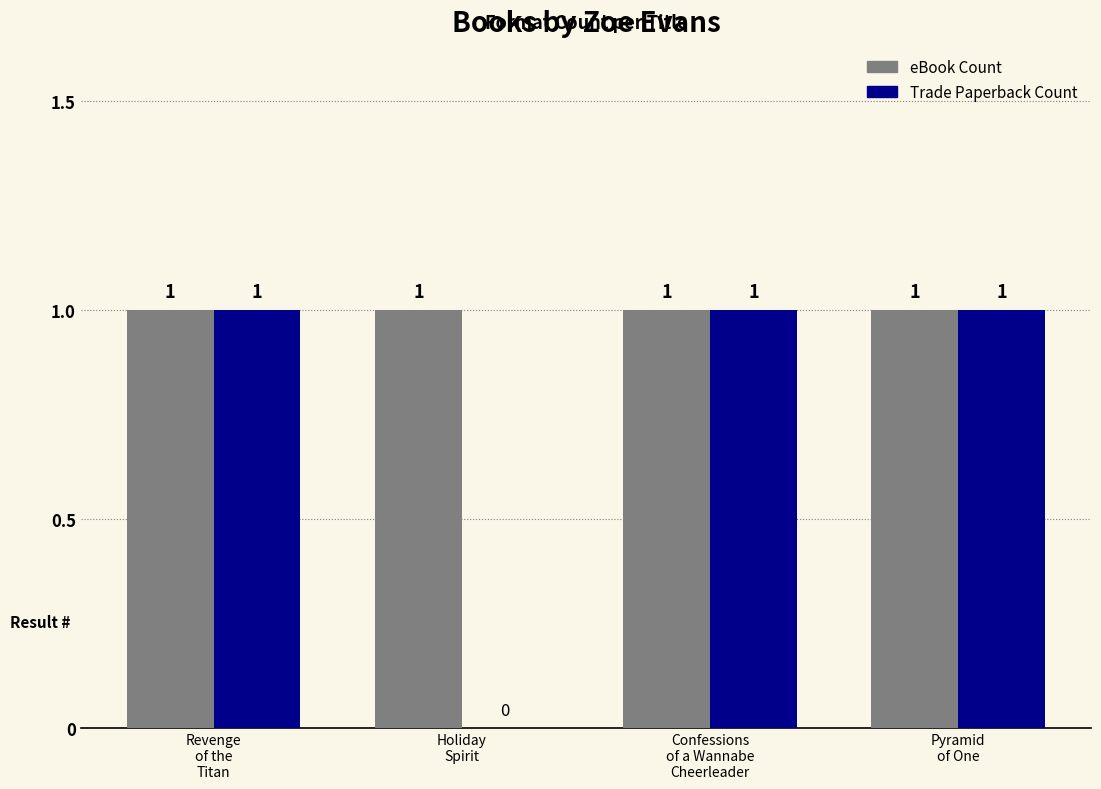

Is it true that eBook Count equals 2 at Pyramid
of One?

False